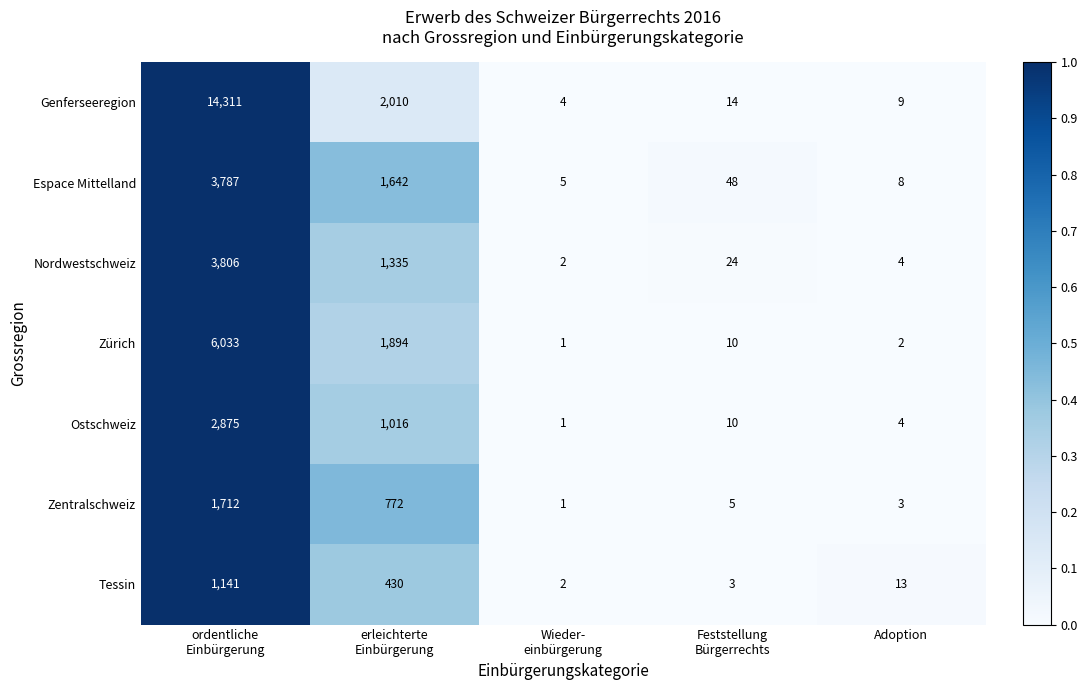

Rank the series by their maximum value, from highest to lowest.

Genferseeregion, Zürich, Nordwestschweiz, Espace Mittelland, Ostschweiz, Zentralschweiz, Tessin